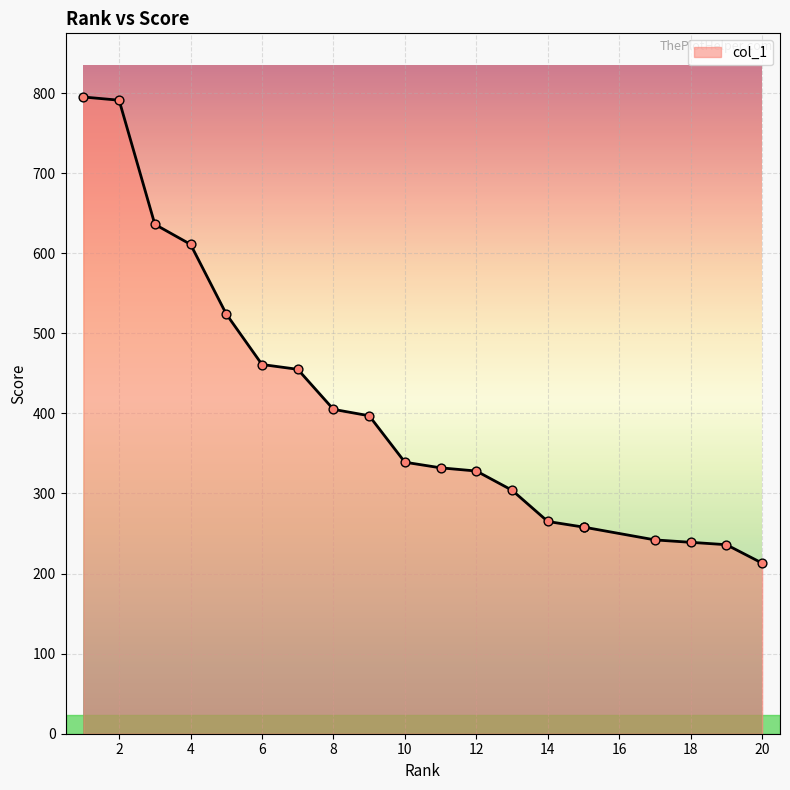

What is the change in value from 15 to 18?

-19